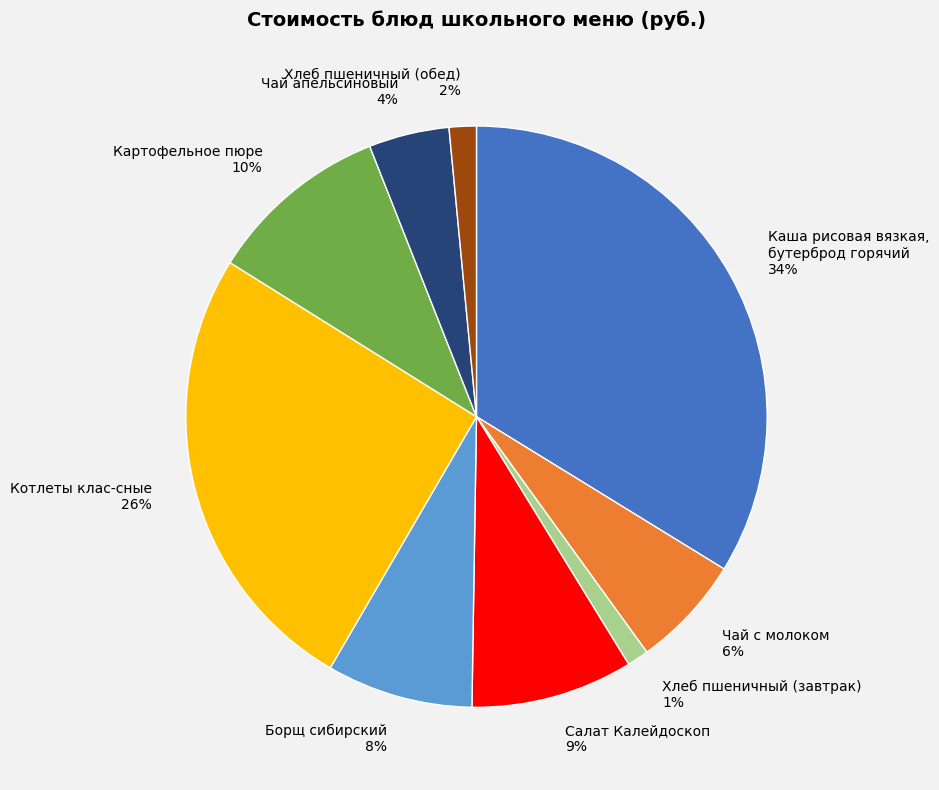

What is the largest slice in the pie chart?

Каша рисовая вязкая, бутерброд горячий